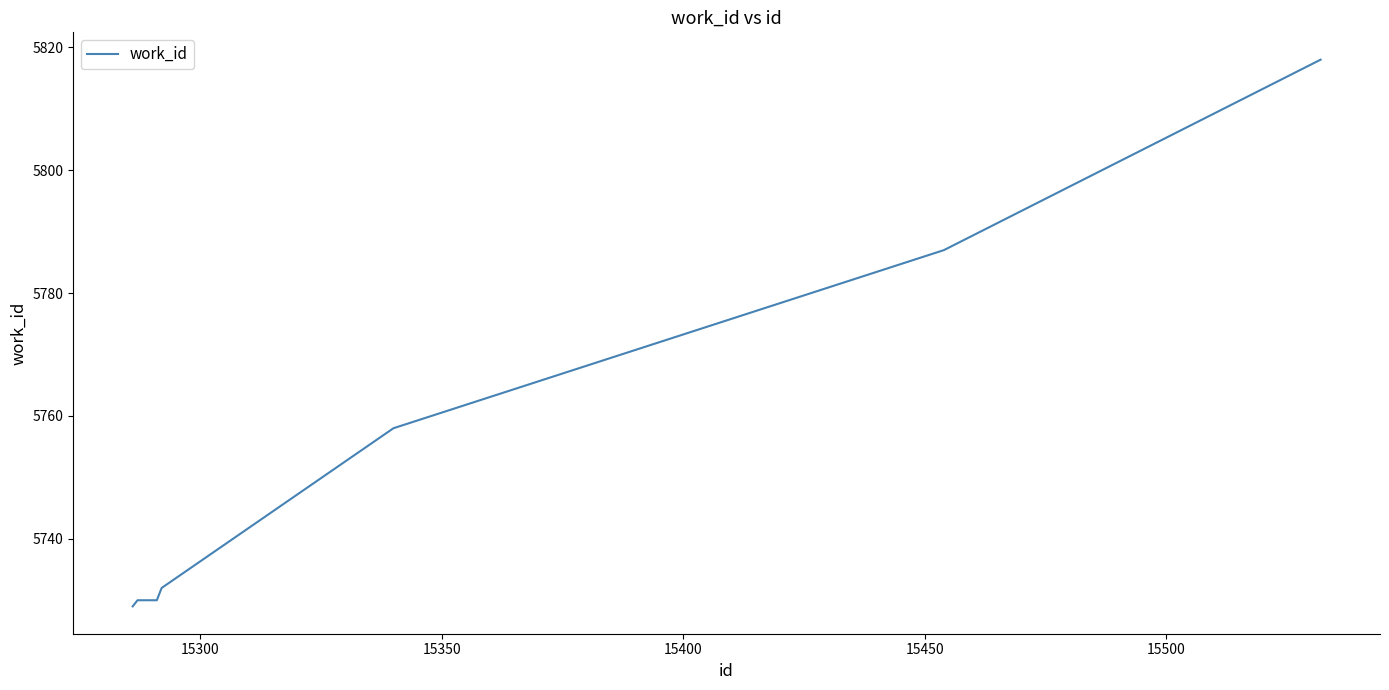

Reading left to right, extract all data points from this chart.

5729	5730	5730	5730	5732	5758	5787	5818